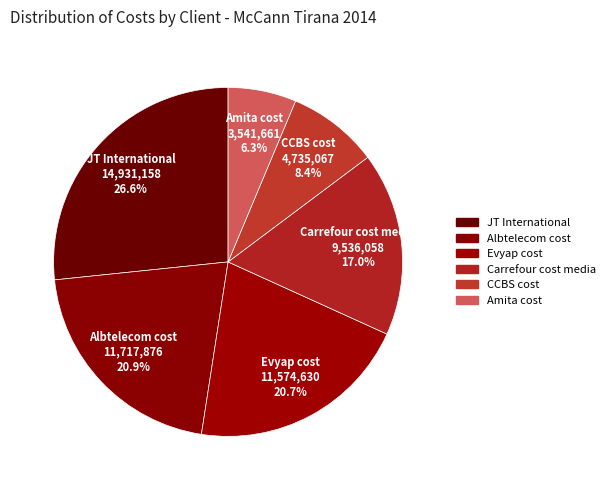

How many segments does this pie chart have?

6